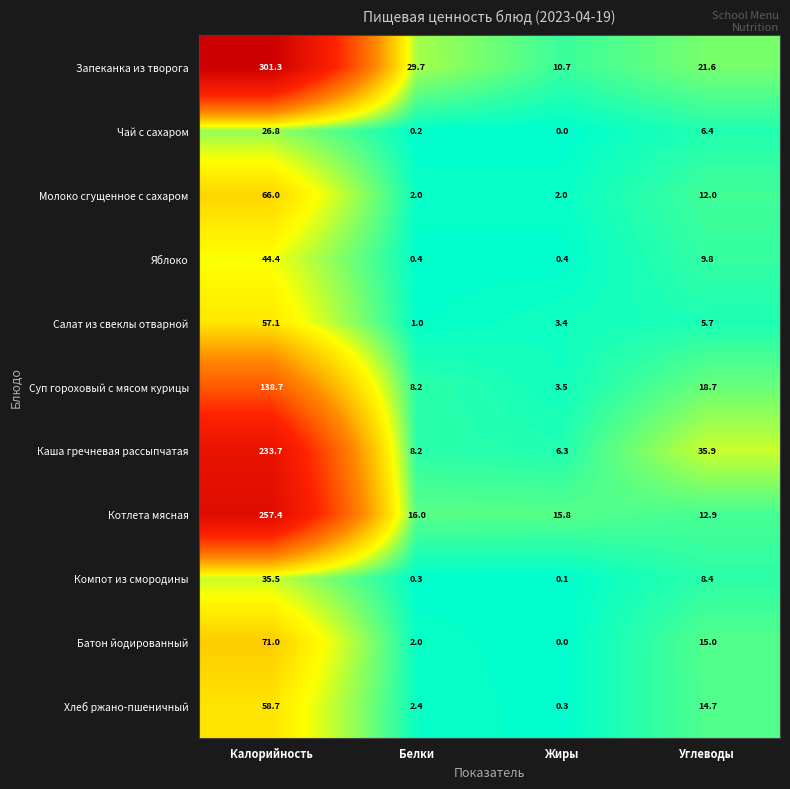

Which series has the largest range (max minus min)?

Запеканка из творога